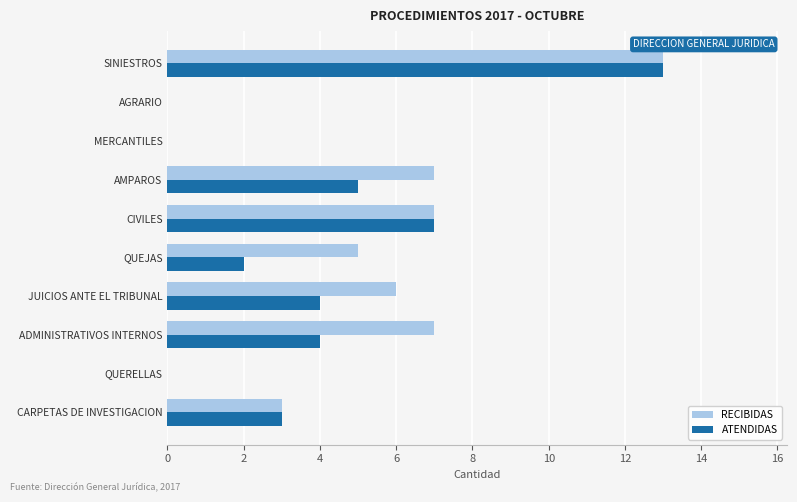

What is the highest value of the ATENDIDAS series?

13